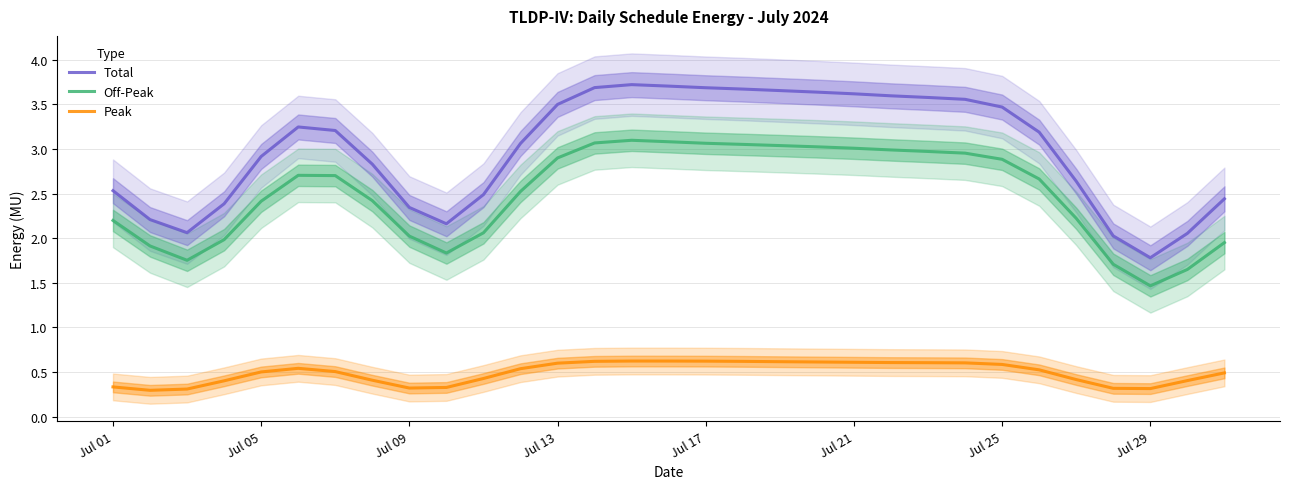

True or false: Off-Peak and Peak intersect in this chart.

False